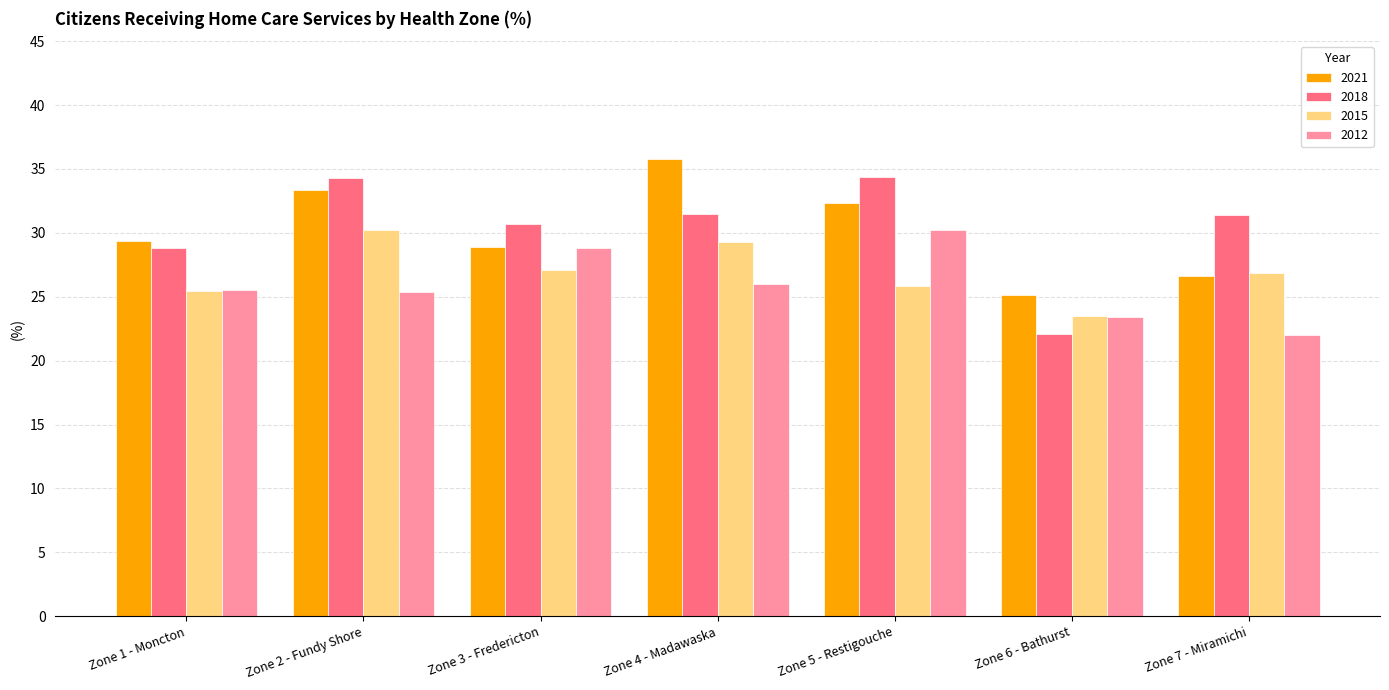

What is the maximum value for 2018?

34.4